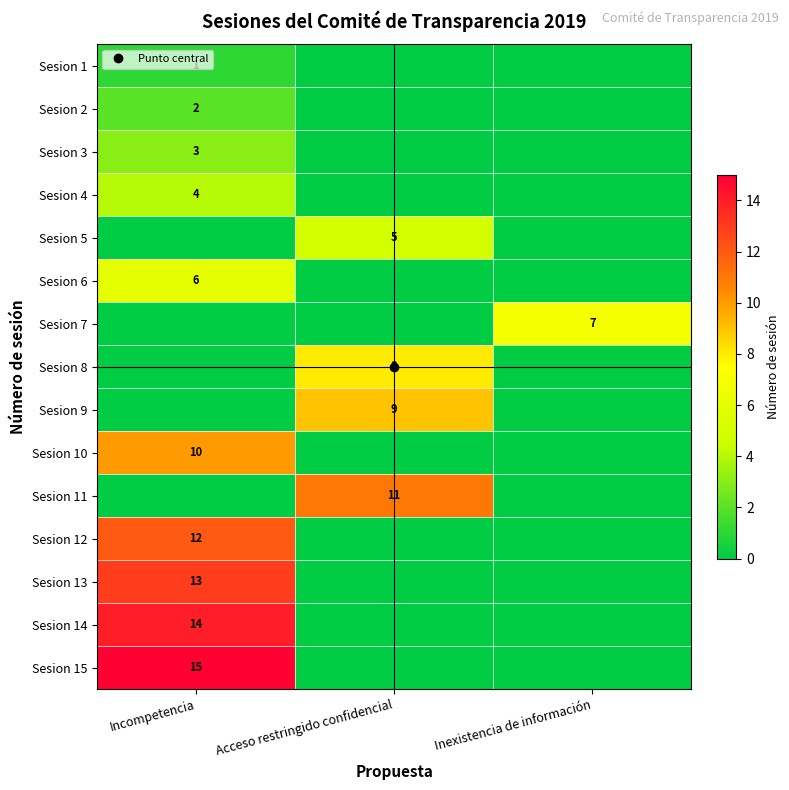

At how many categories does at least one series exceed 2?

3